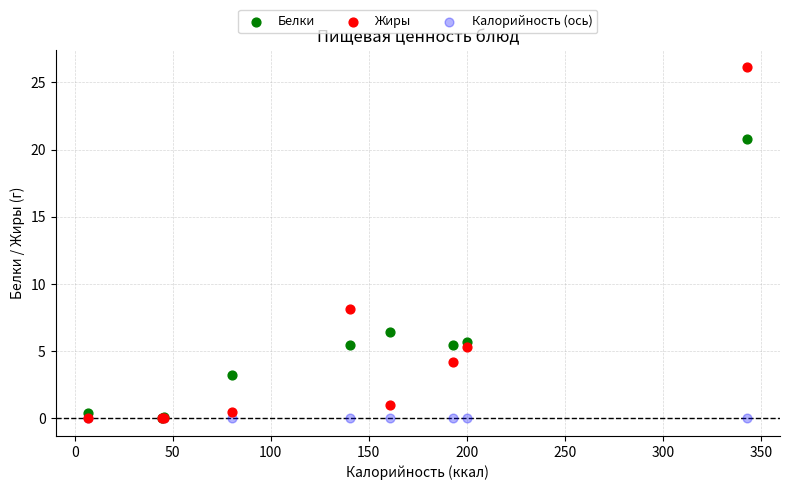

Which series contains the highest Y value?

Жиры